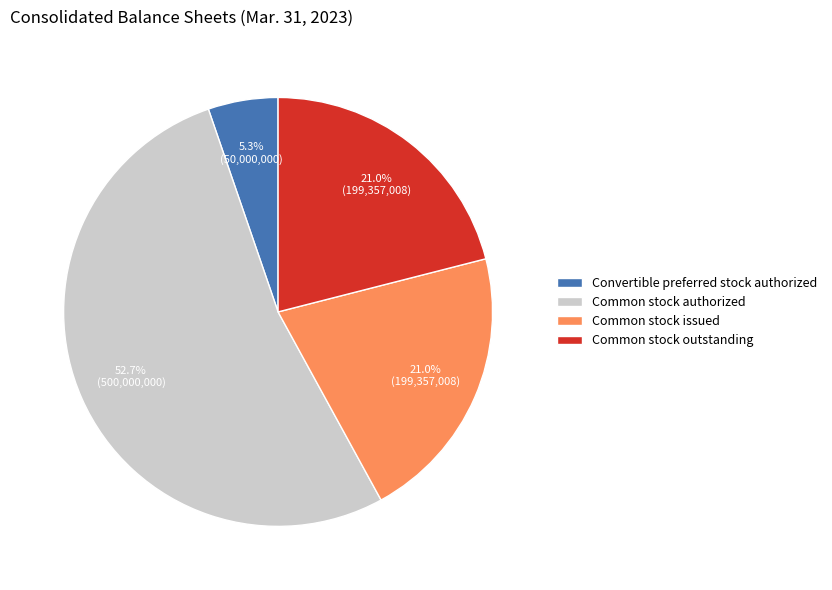

To the nearest percent, what portion does Common stock issued represent?

21%